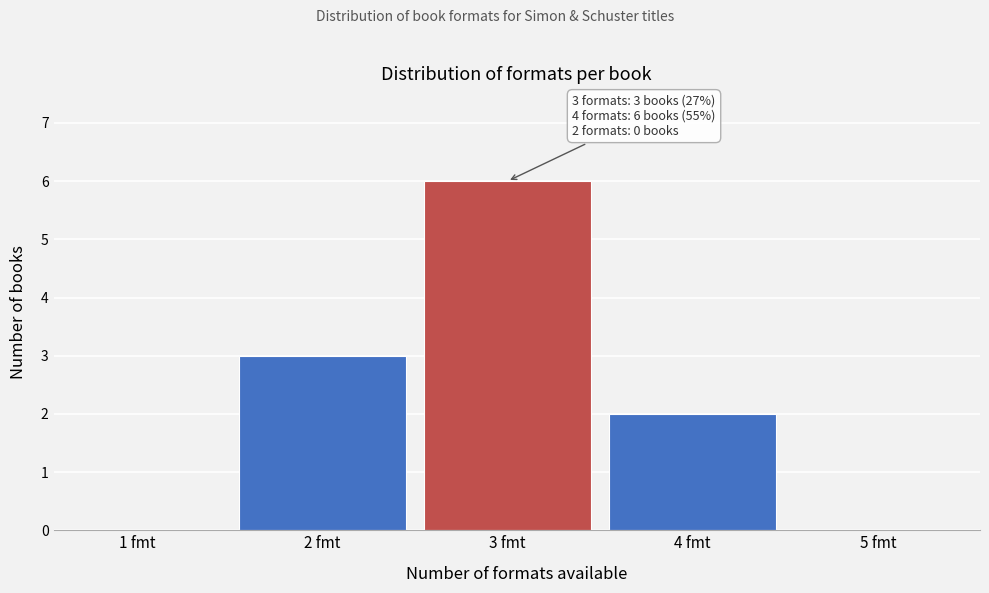

Reading left to right, list all the values displayed in this chart.

1 fmt=0	2 fmt=3	3 fmt=6	4 fmt=2	5 fmt=0